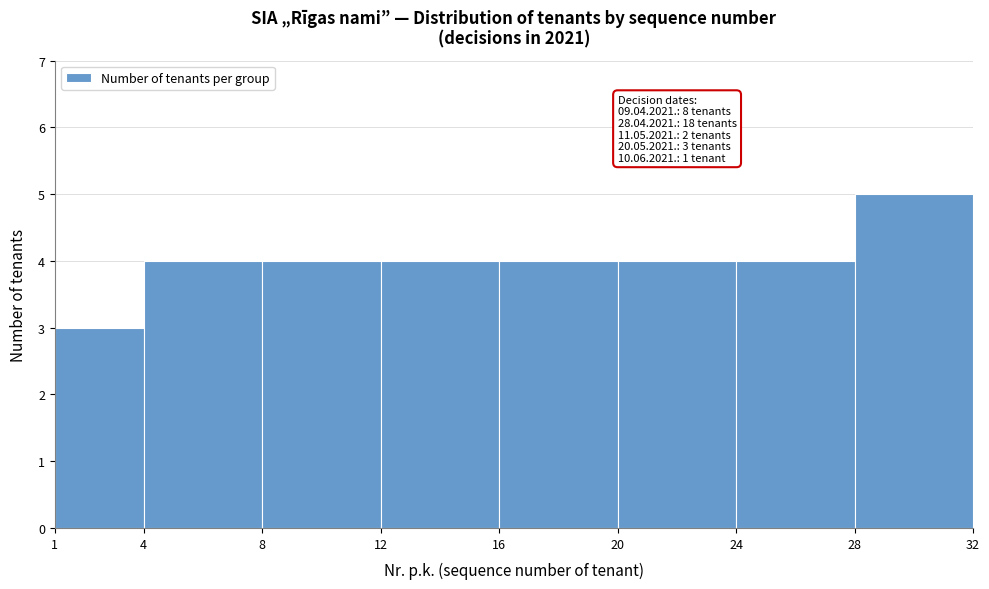

Over which range of the x-axis is the bar tallest?

28 to 32